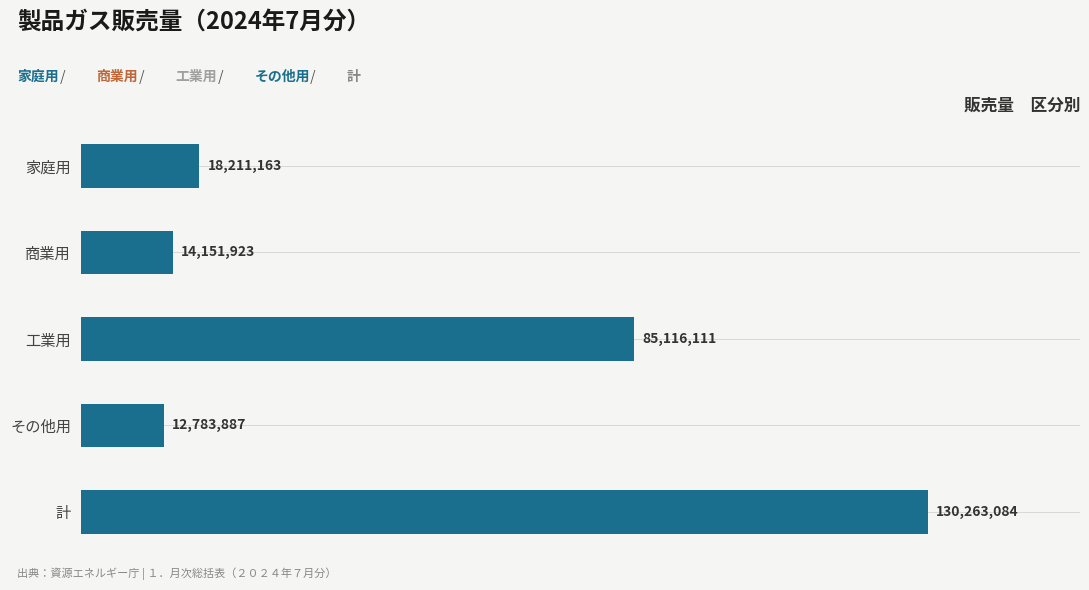

At which label is the value closest to 71523485?

工業用